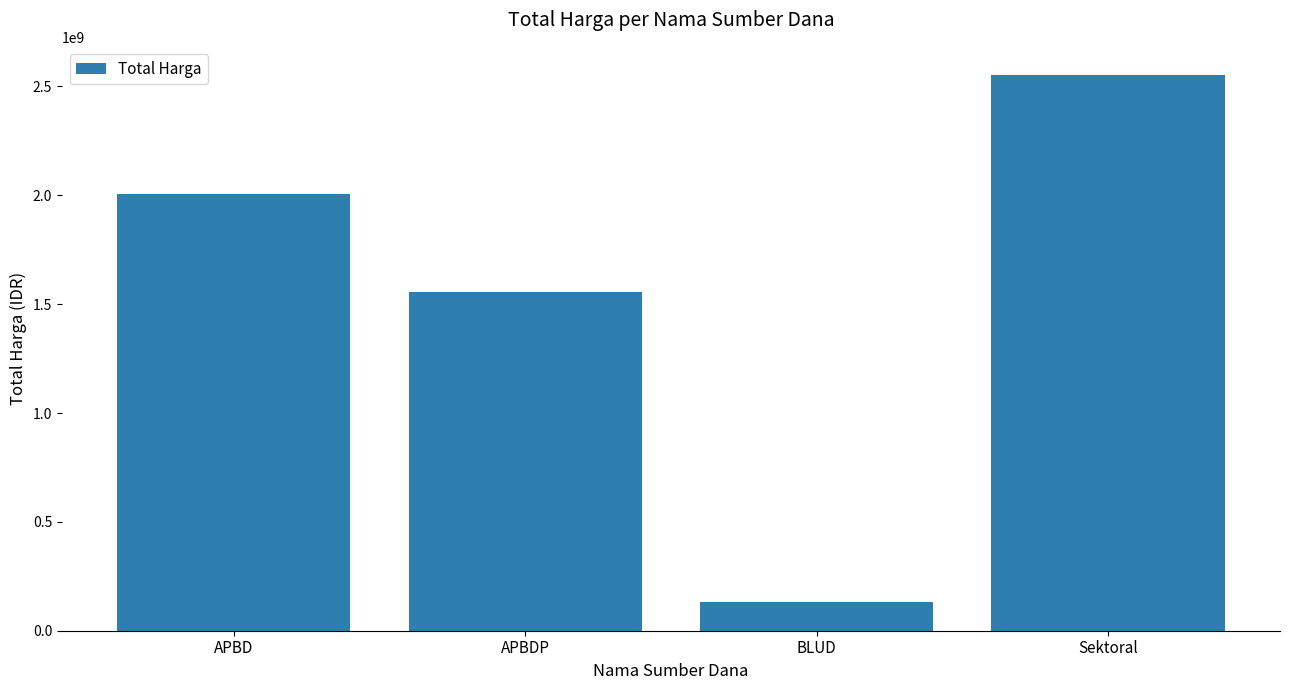

What is the average value?

1561321476